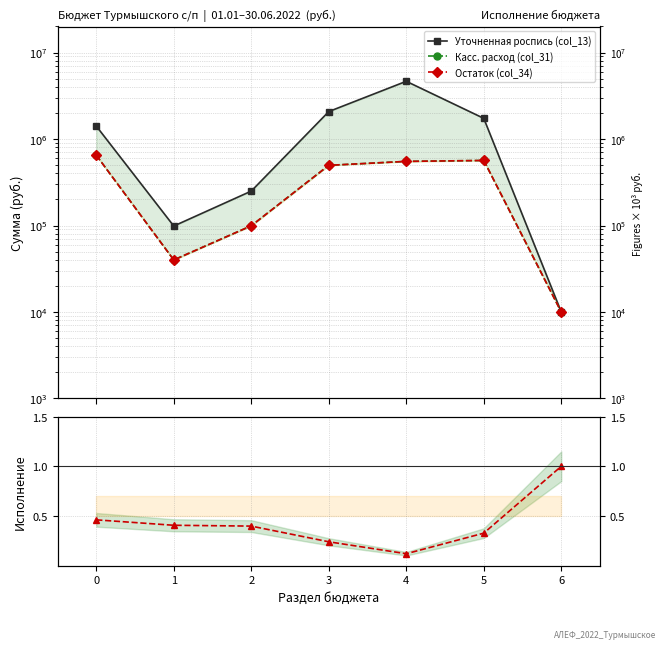

What is the value of the Уточненная роспись (col_13) point at the 7th from the left?

10000.0